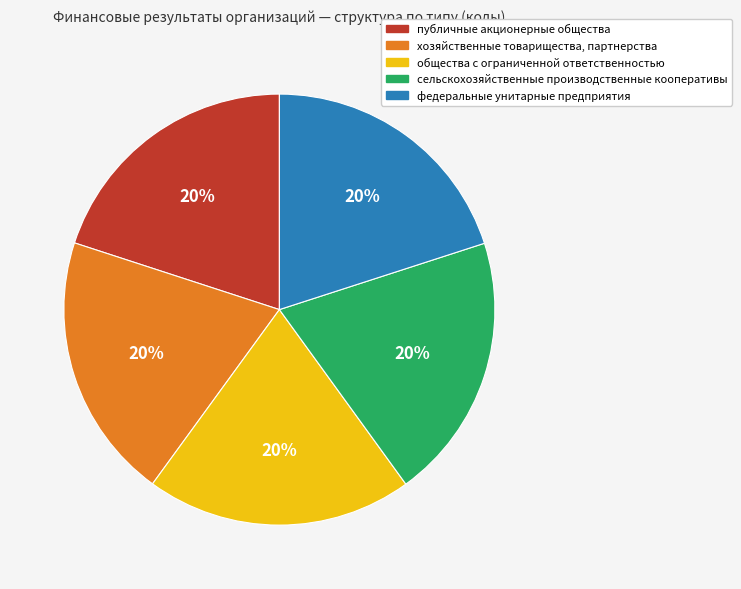

Do федеральные унитарные предприятия and хозяйственные товарищества, партнерства together represent more than half of the pie?

No